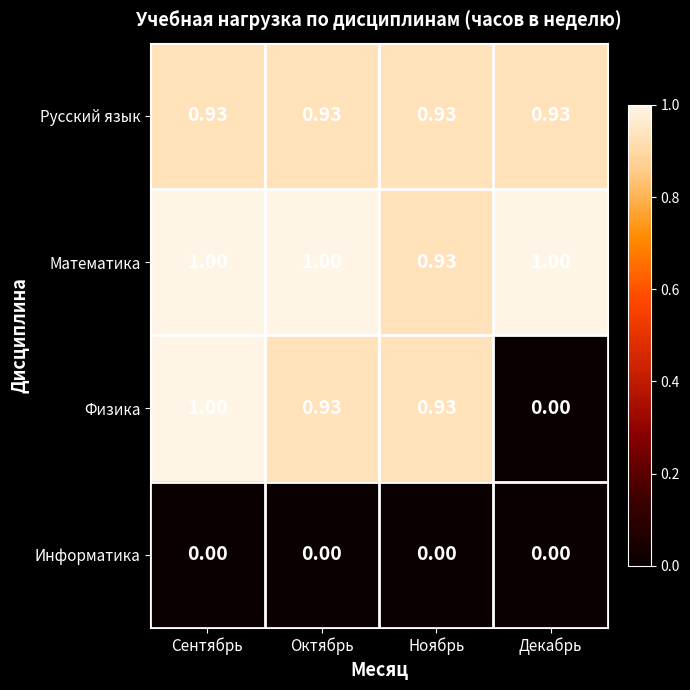

At which label is Физика closest to 0?

Декабрь